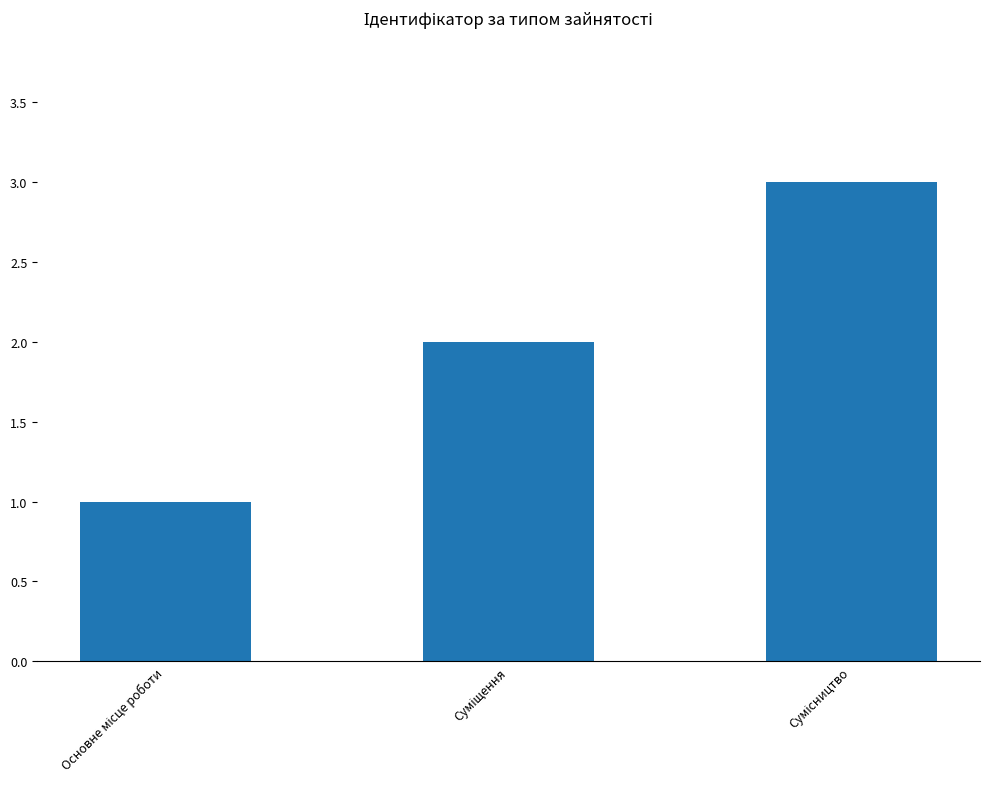

What is the maximum value shown in the chart?

3